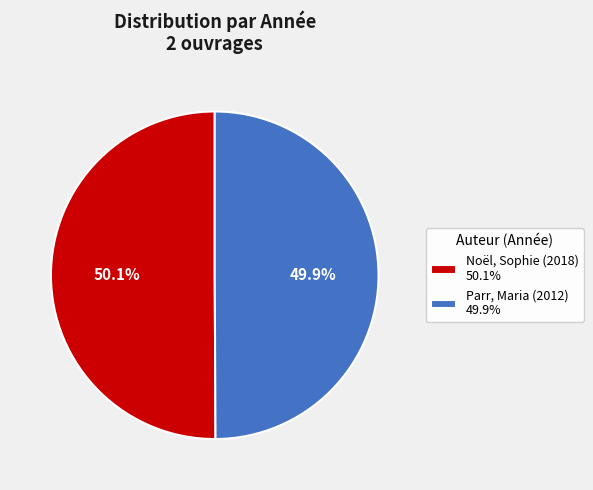

What percentage is the Noël, Sophie (2018) slice, to the nearest percent?

50%